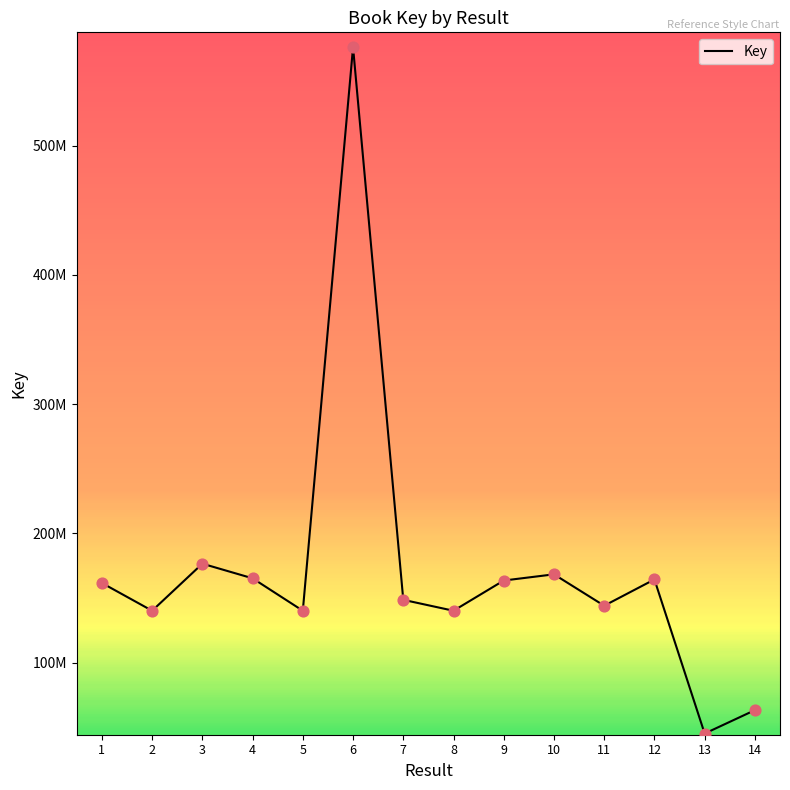

What is the change in value from 3 to 7?

-27963076